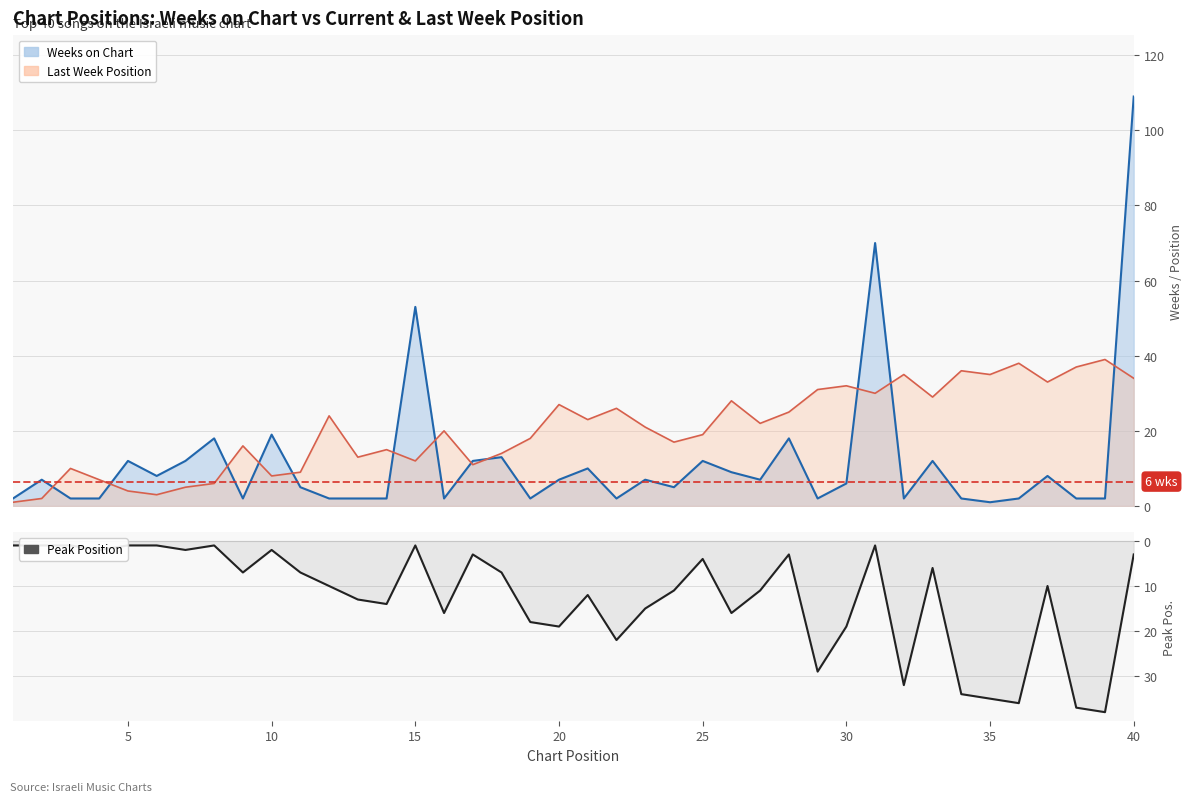

Does the chart display data point markers on the line(s)?

No